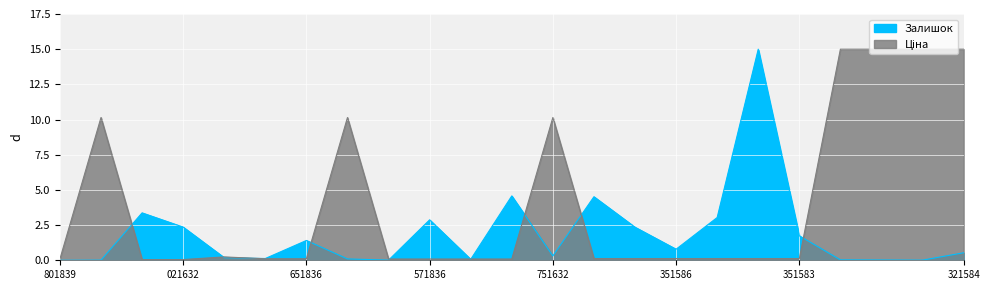

At which label does Залишок reach its peak?

231351584